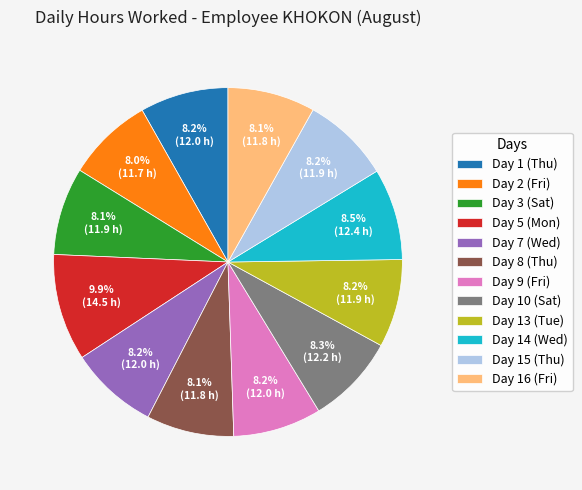

True or false: Day 16 (Fri) accounts for 1% of the total.

False